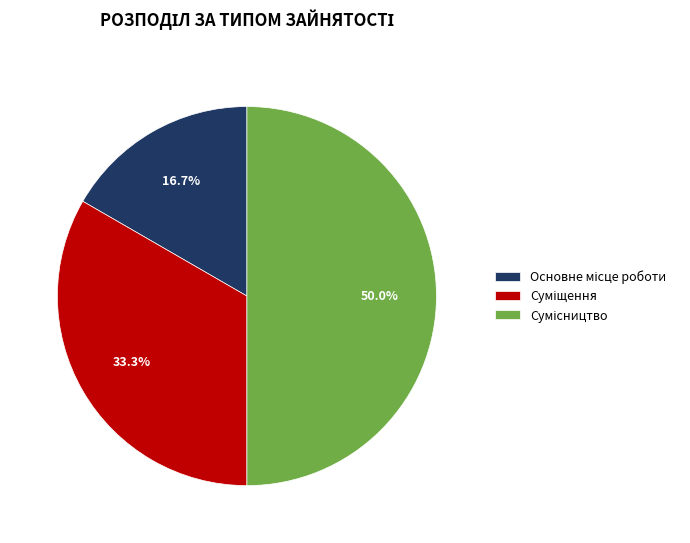

What portion of the pie excludes Сумісництво?

50.0%